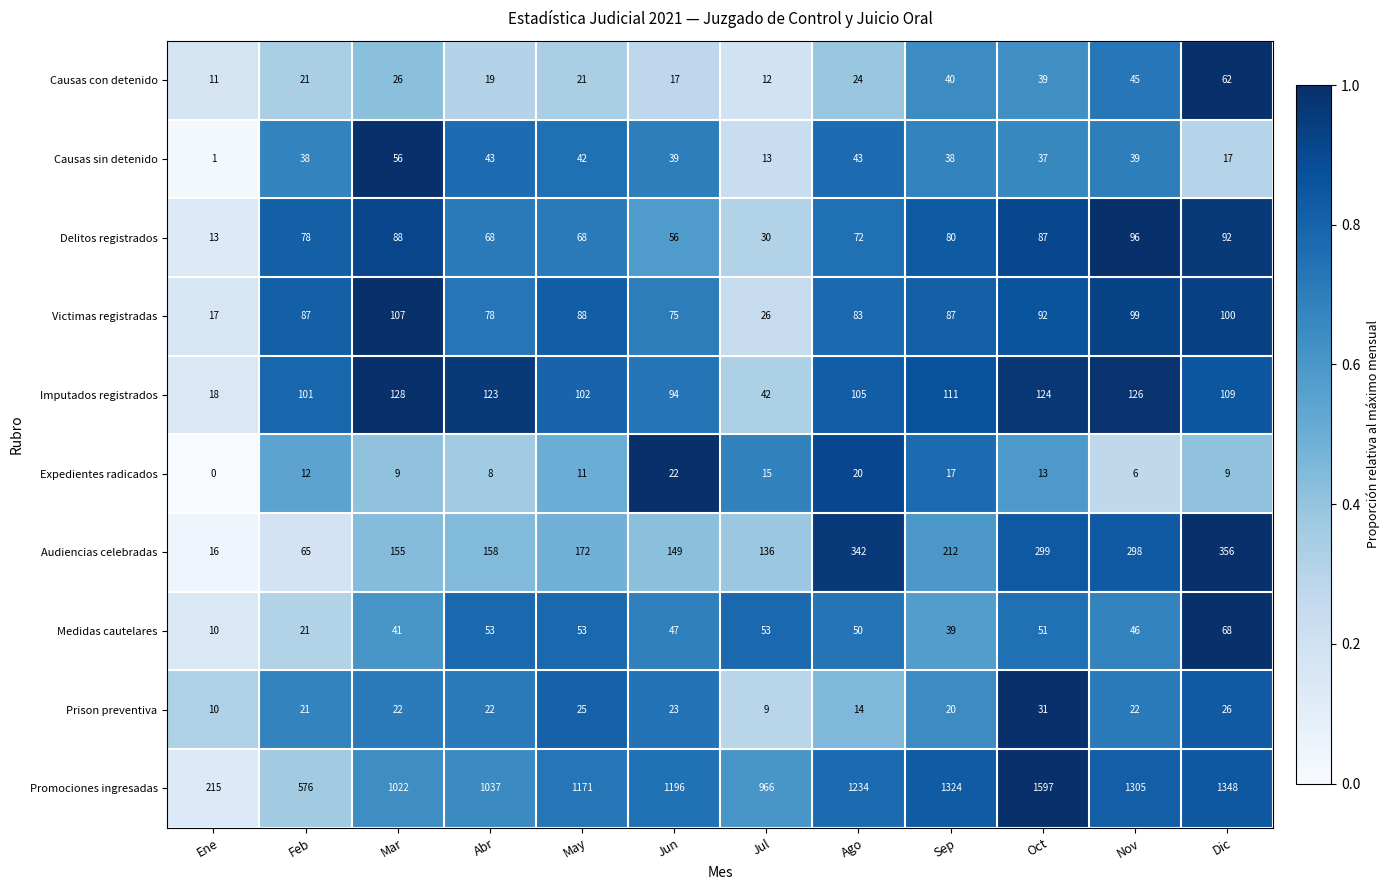

What is the greatest value displayed?

1597